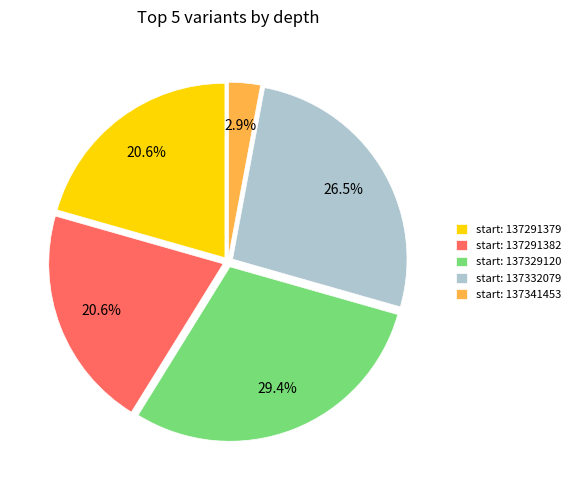

Which category has the biggest portion of the pie?

start: 137329120